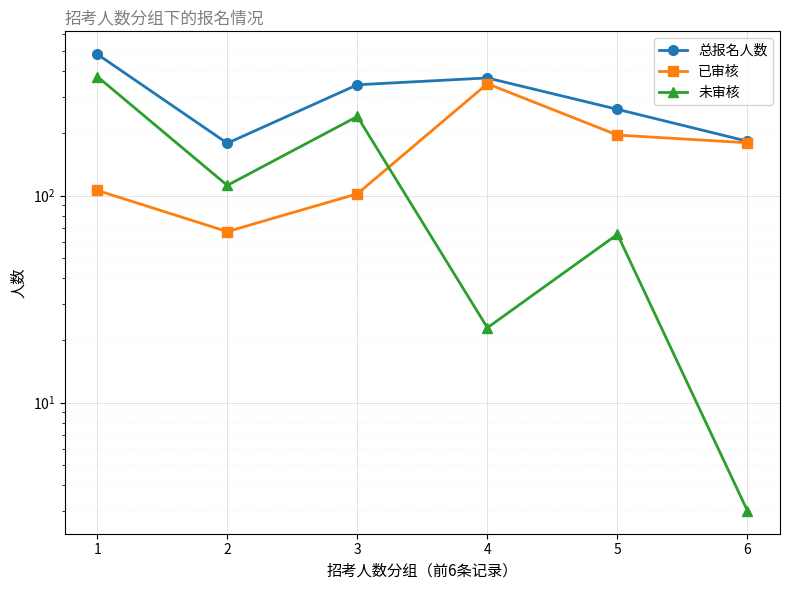

Which series changed the most between 3 and 4?

已审核